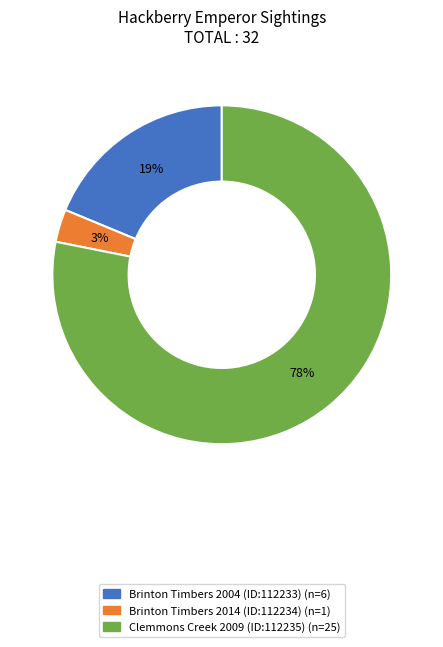

The Brinton Timbers 2004 (ID:112233) slice represents 27% of the pie. True or false?

False